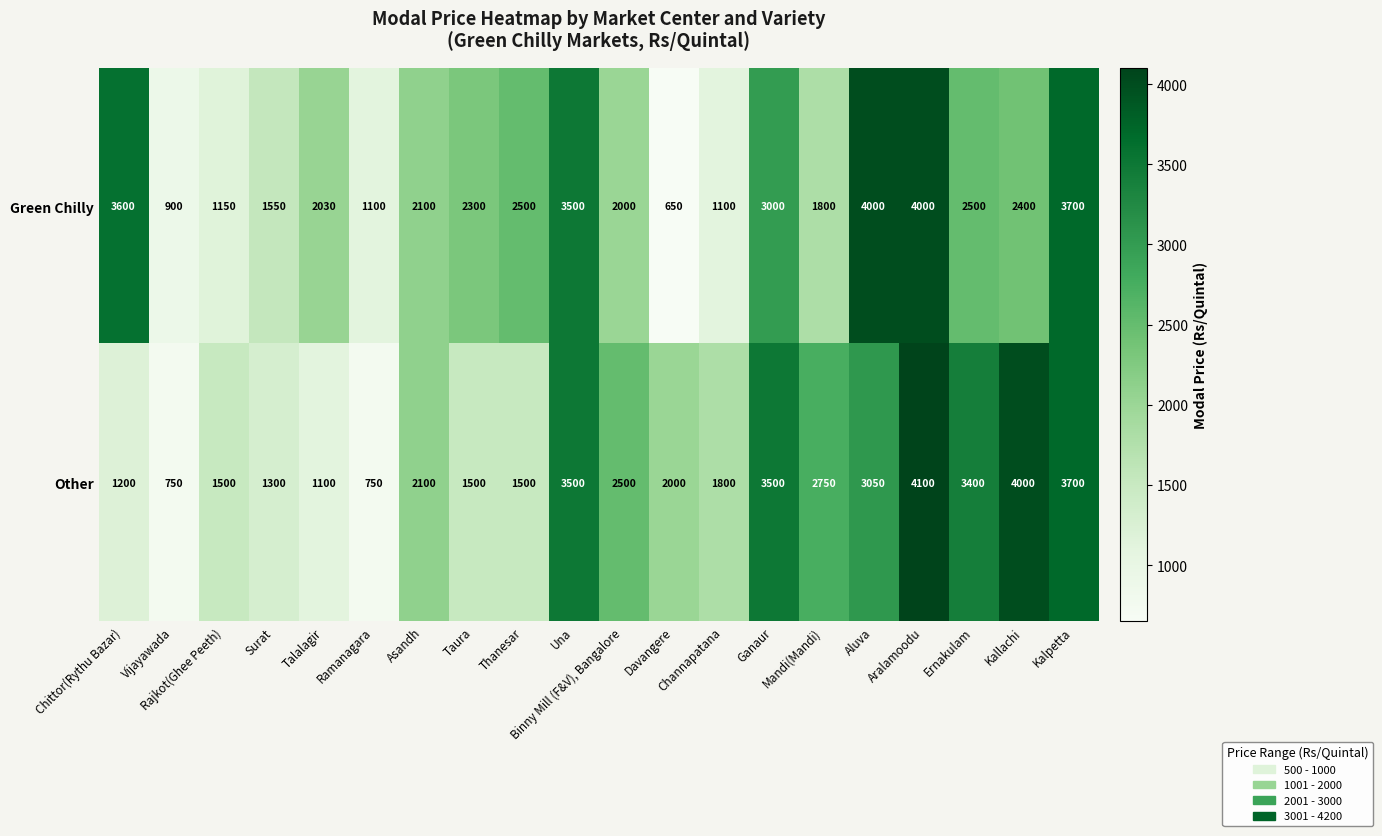

List the series in order of their peak value, lowest first.

Green Chilly, Other